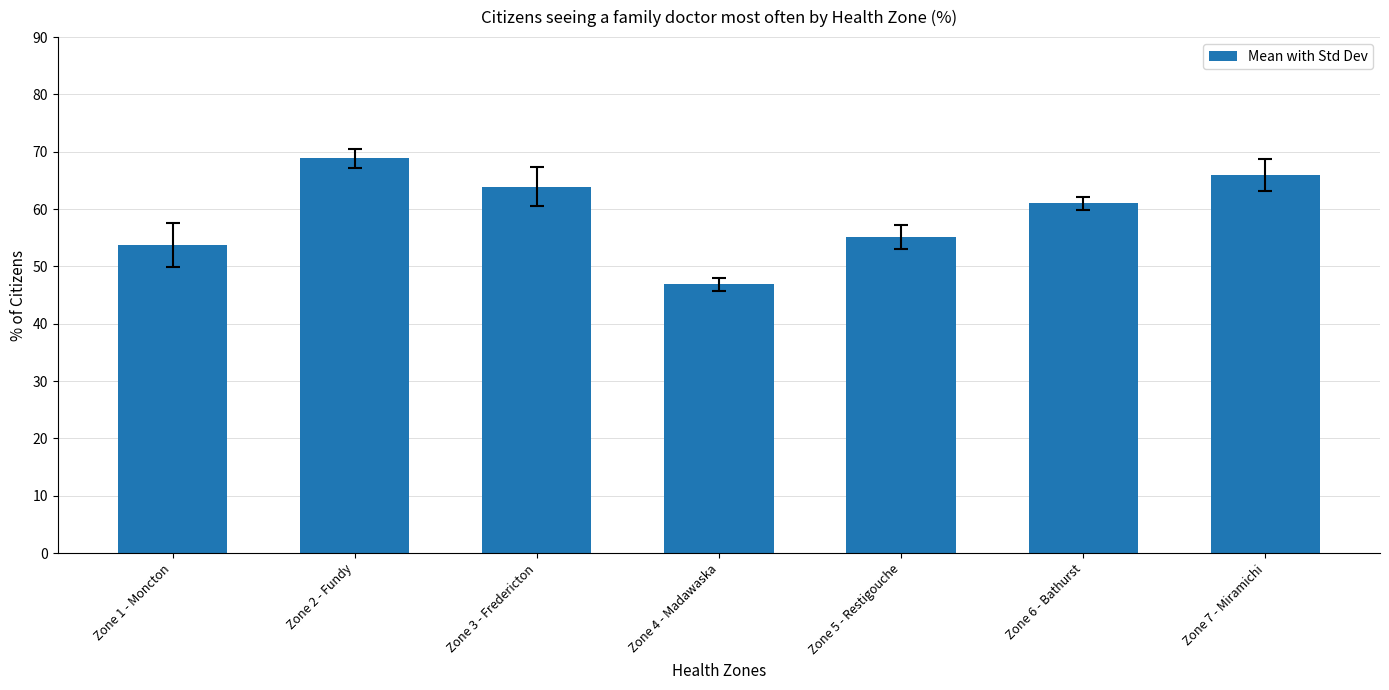

What is the value of the 7th bar from the left?

66.0